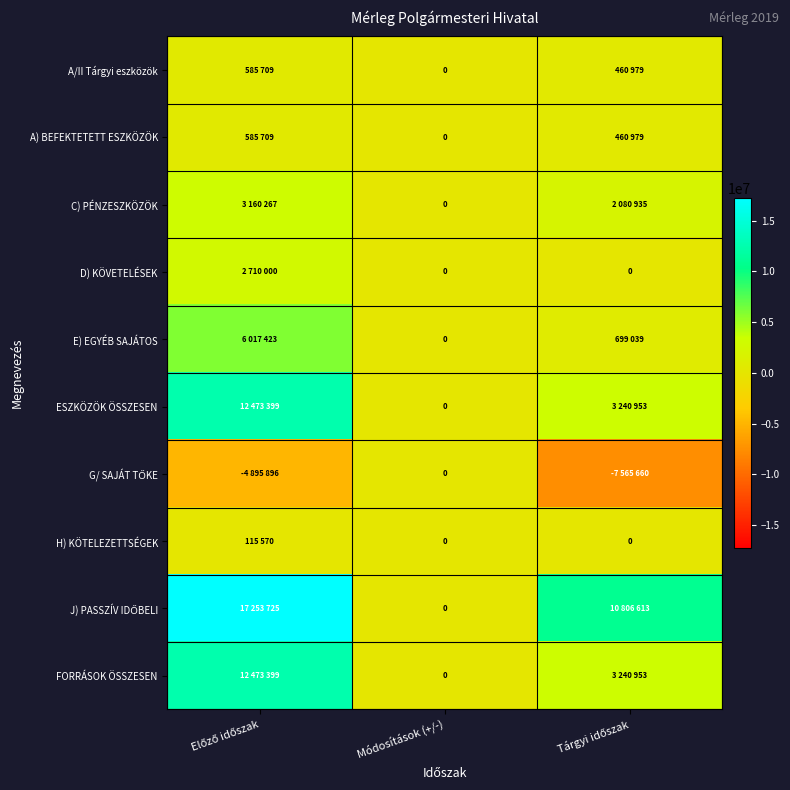

What is the difference between the C) PÉNZESZKÖZÖK values at Előző időszak and Módosítások (+/-)?

3160267